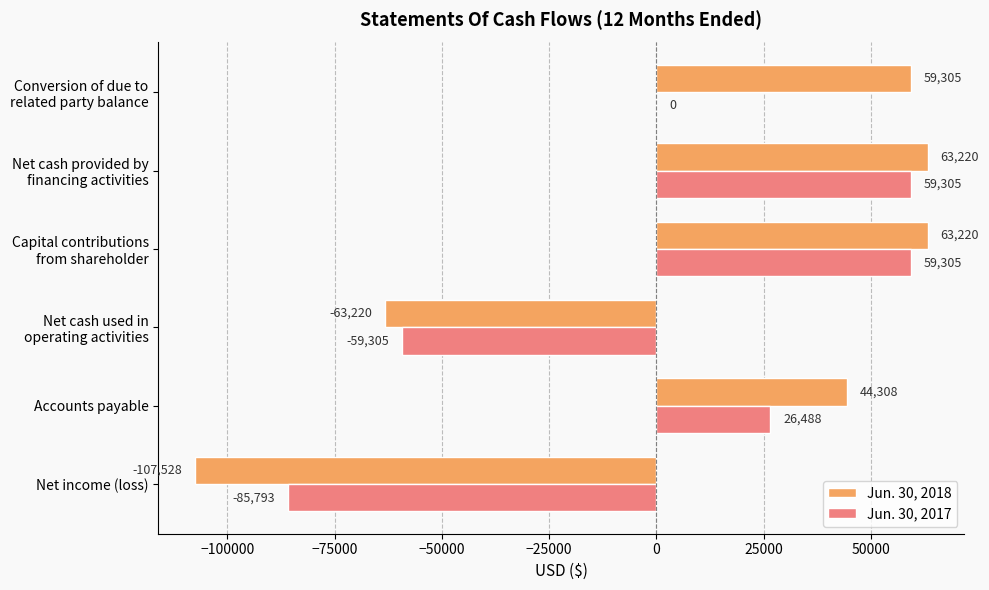

Which series has the largest total across all categories?

Jun. 30, 2018